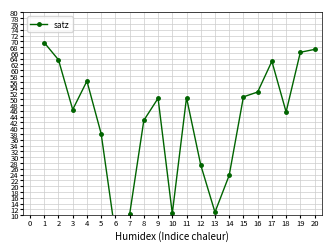

What is the average value?

42.5